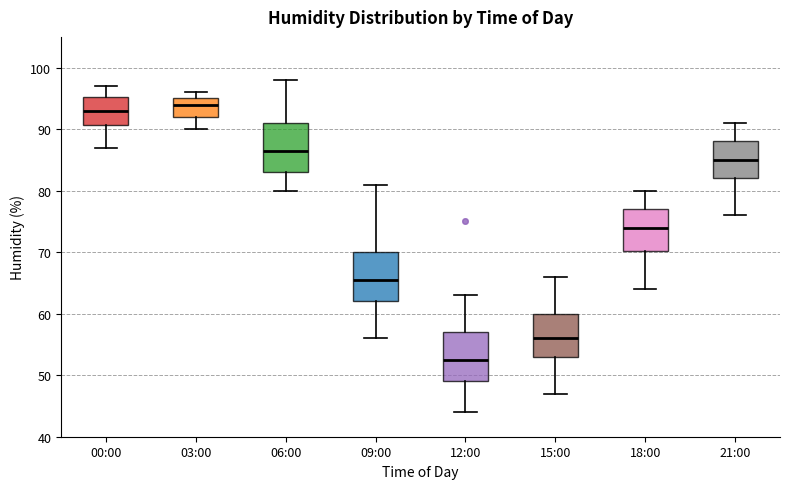

Reading left to right, transcribe this box plot: for each box, give where its median line is, the range the box spans, and where its two whiskers end, as read against the y-axis. The values are not printed on the chart, so give them approximately, as read against the axis.

00:00: median 93, box 91 to 95, whiskers 87 to 97
03:00: median 94, box 92 to 95, whiskers 90 to 96
06:00: median 87, box 83 to 91, whiskers 80 to 98
09:00: median 66, box 62 to 70, whiskers 56 to 81
12:00: median 53, box 49 to 57, whiskers 44 to 63
15:00: median 56, box 53 to 60, whiskers 47 to 66
18:00: median 74, box 70 to 77, whiskers 64 to 80
21:00: median 85, box 82 to 88, whiskers 76 to 91